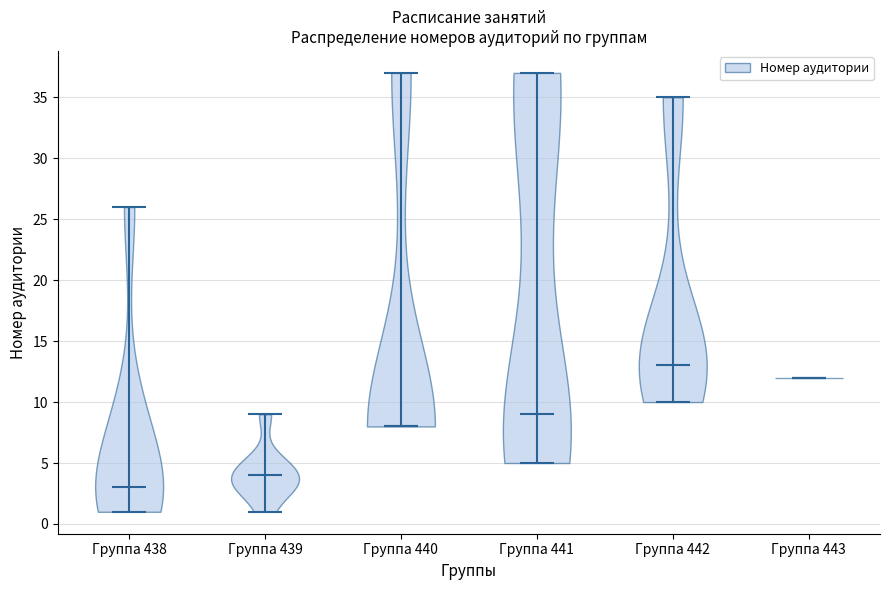

What is the highest point the violin for Группа 442 reaches on the y-axis? The values are not printed on the chart, so give them approximately, as read against the axis.

35